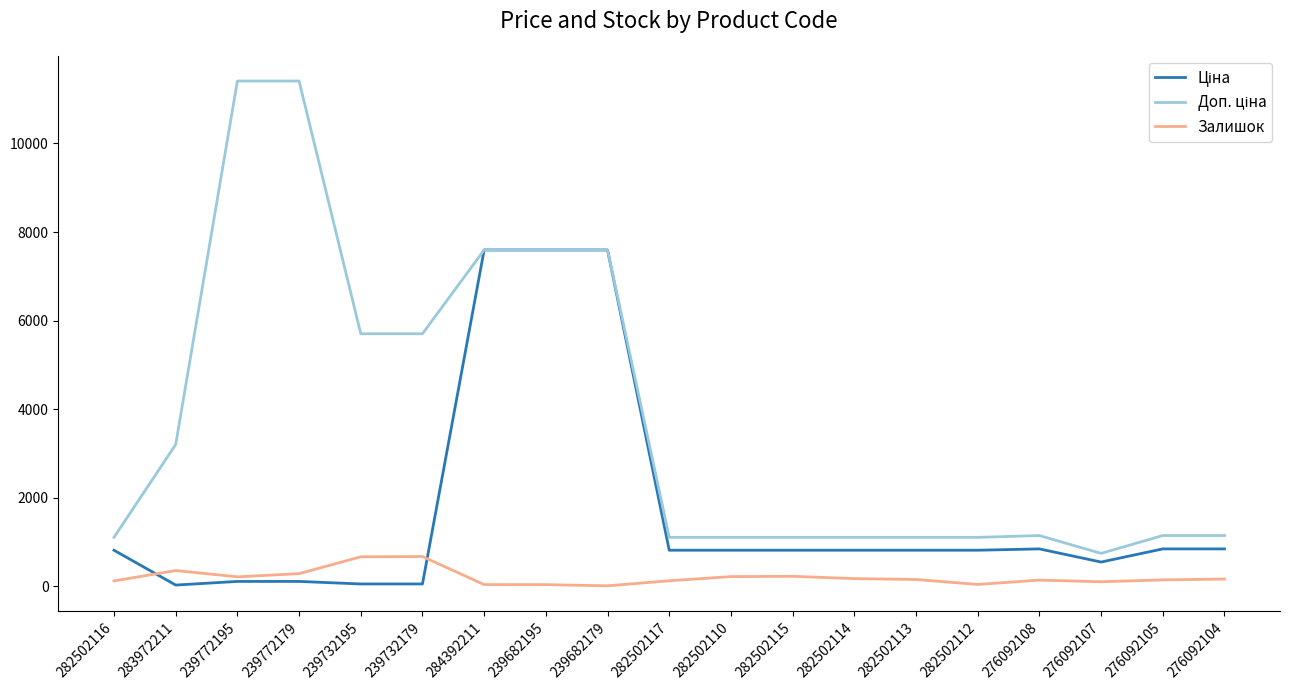

What is the minimum value shown in the chart?

15.0